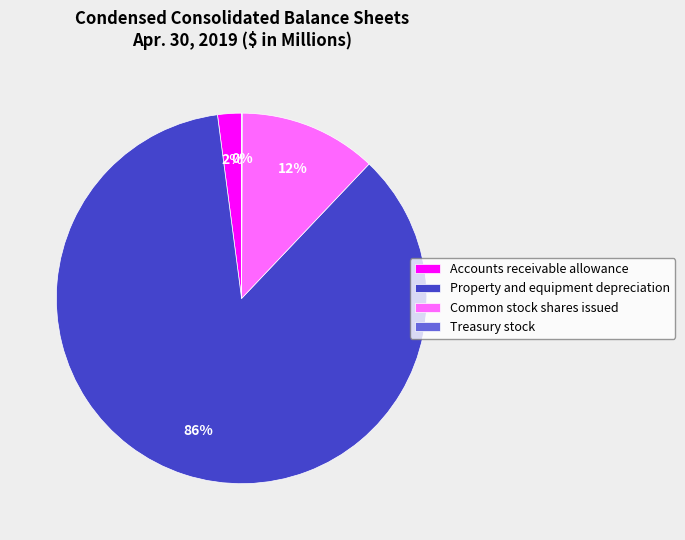

Which has a higher value, Property and equipment depreciation or Accounts receivable allowance?

Property and equipment depreciation